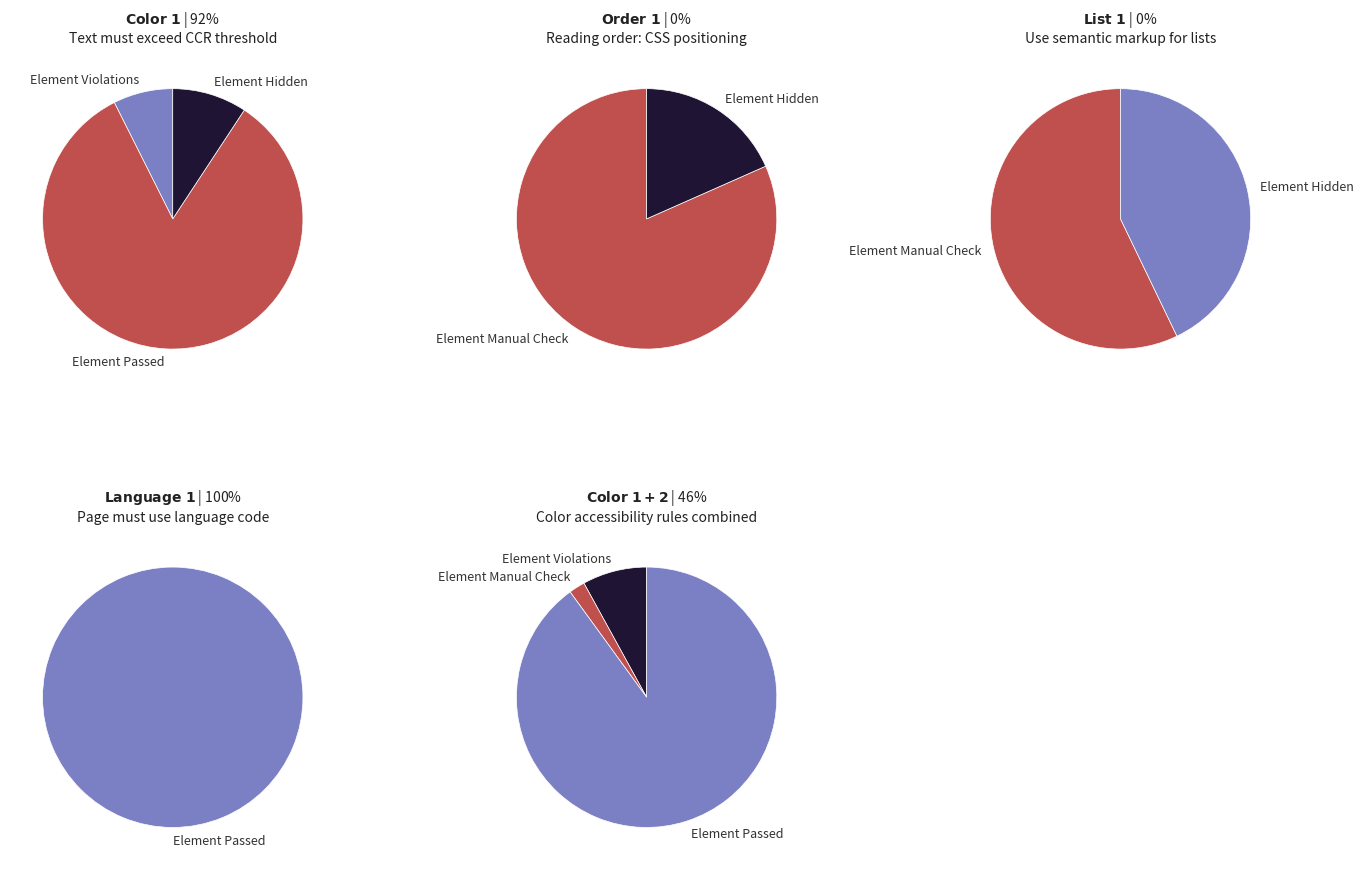

To the nearest percent, what portion does Order 1 represent?

75%